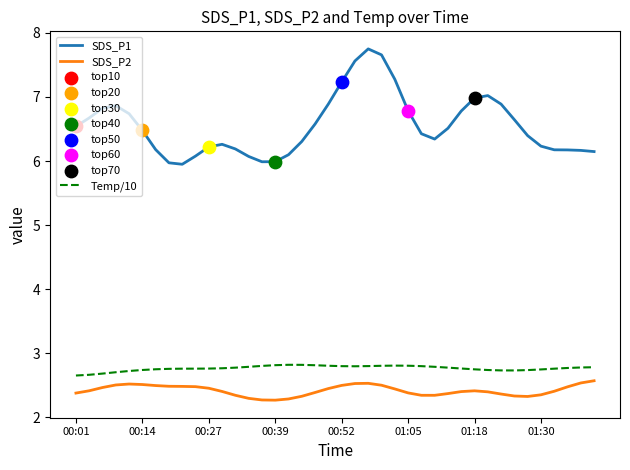

Which series has the largest range (max minus min)?

SDS_P1